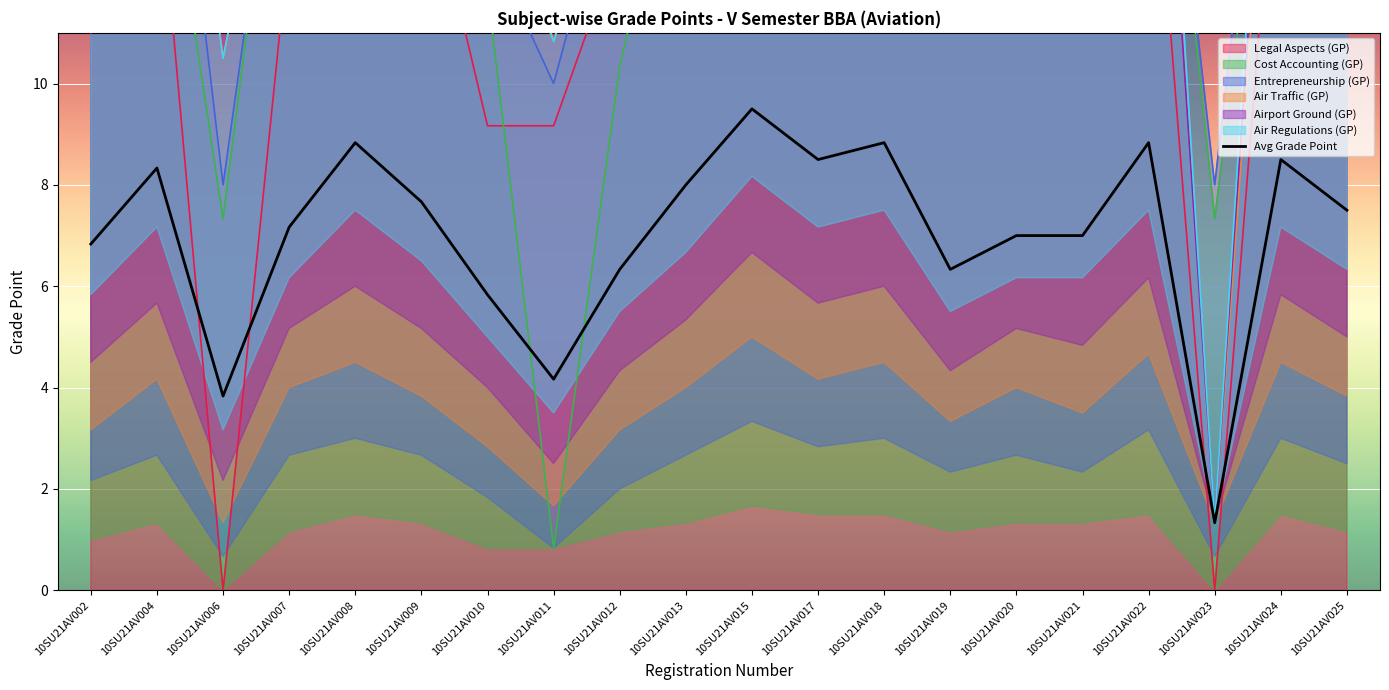

What is the difference between the maximum and minimum values?

8.2